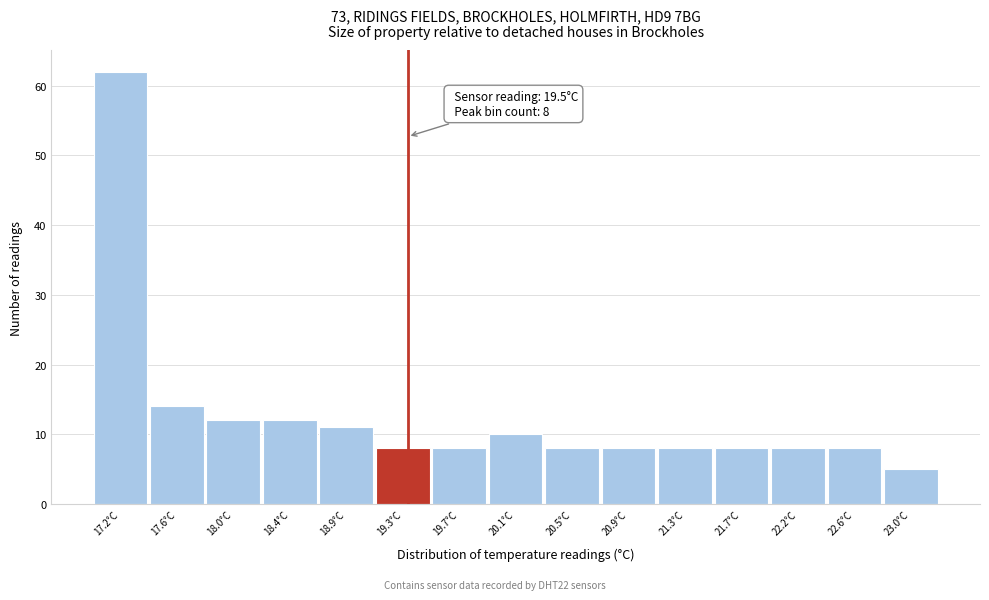

Reading left to right, list all the values displayed in this chart.

62	14	12	12	11	8	8	10	8	8	8	8	8	8	5